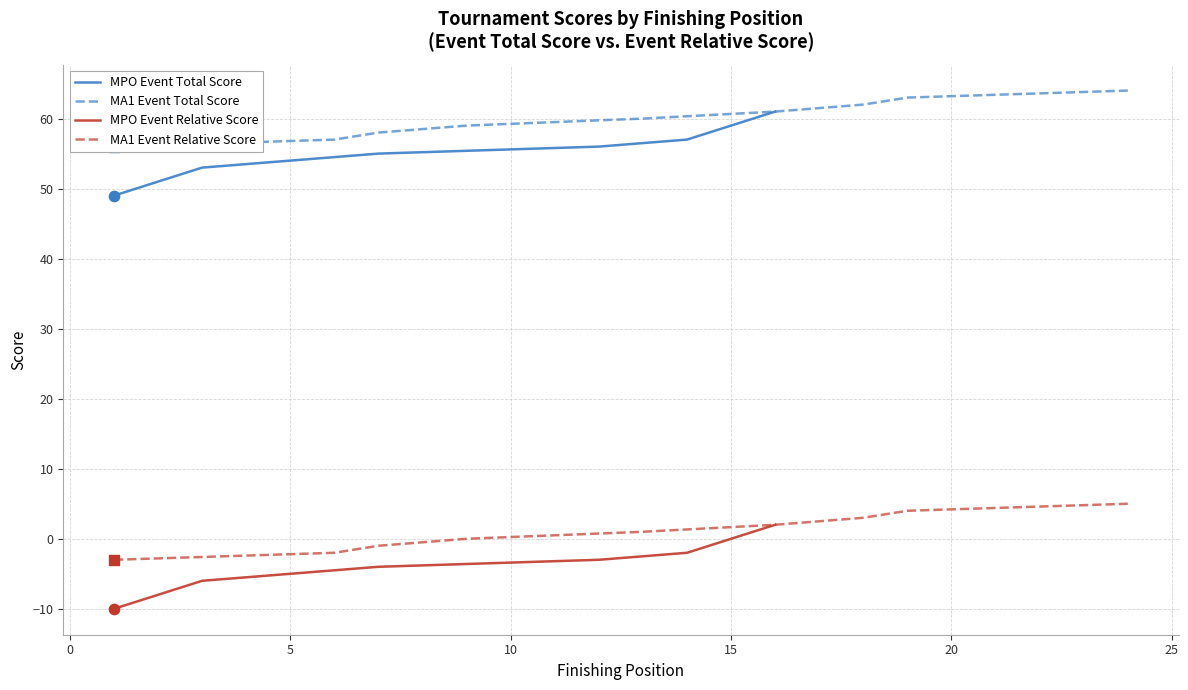

Which series contains the highest Y value?

event_total_score